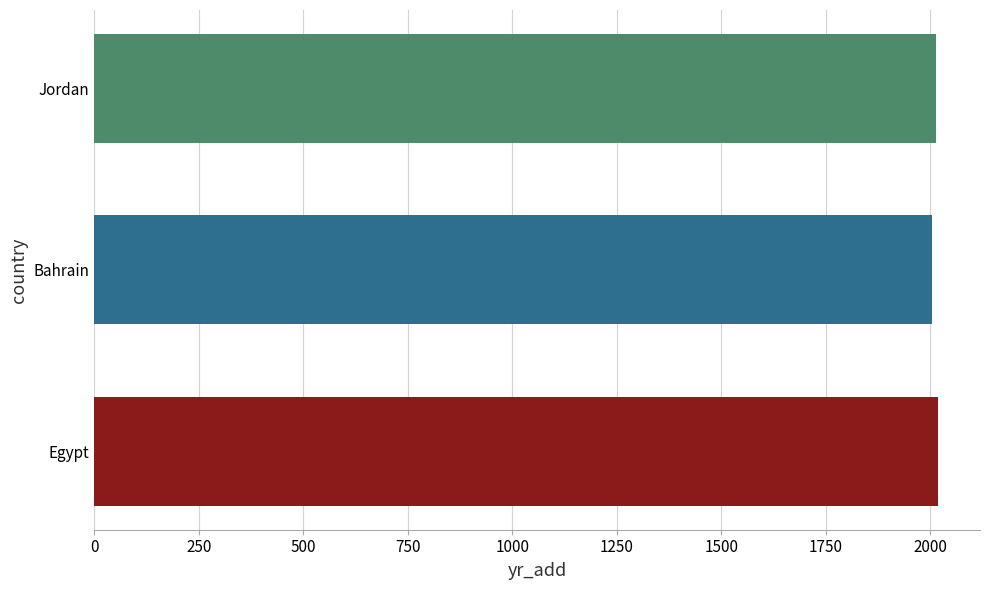

What is the average value?

2011